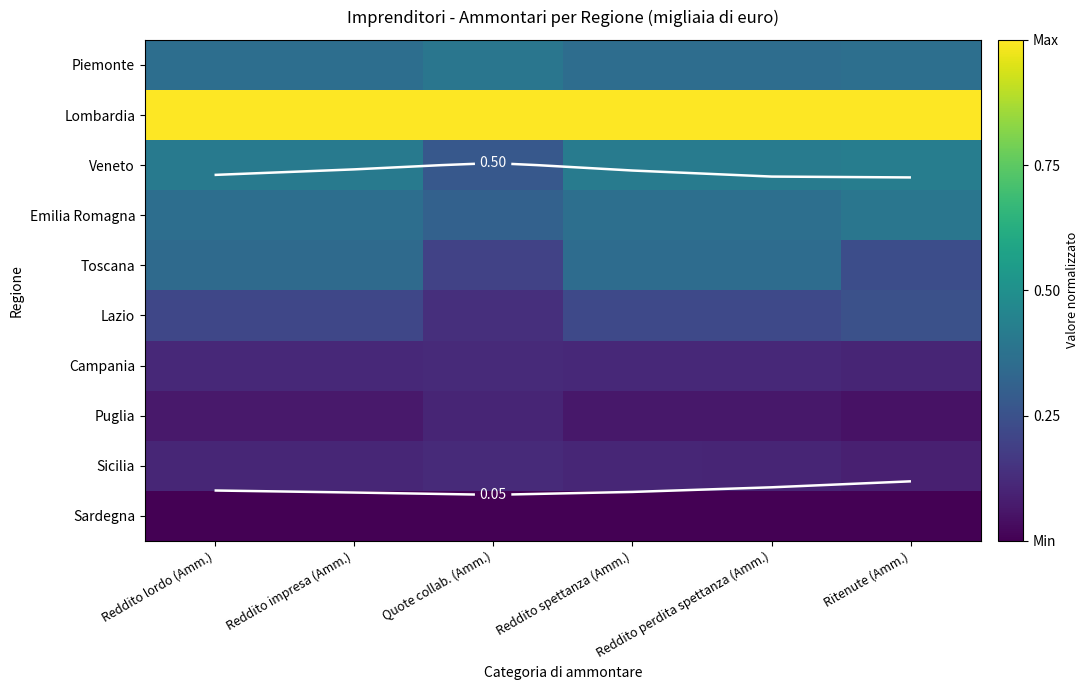

At Quote collab. (Amm.), list the series in order from smallest to largest.

Sardegna, Puglia, Sicilia, Campania, Lazio, Toscana, Veneto, Emilia Romagna, Piemonte, Lombardia